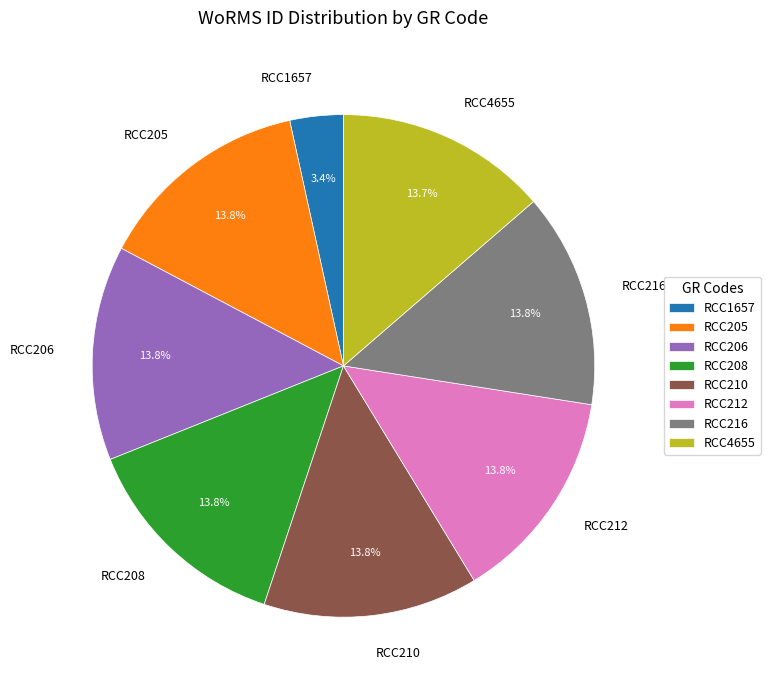

How many segments does this pie chart have?

8